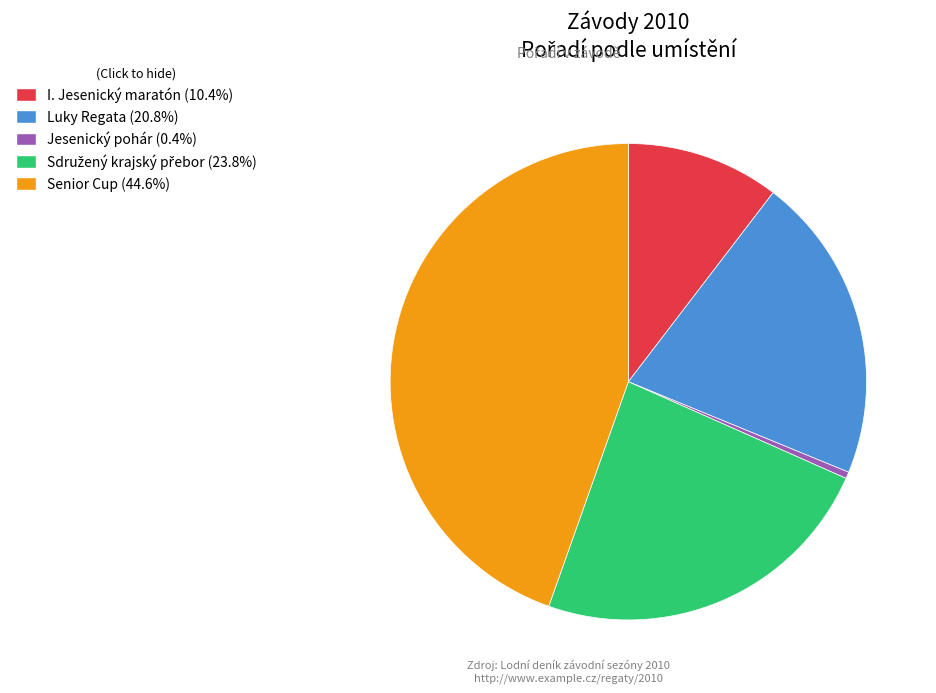

Does any single category account for the majority?

No